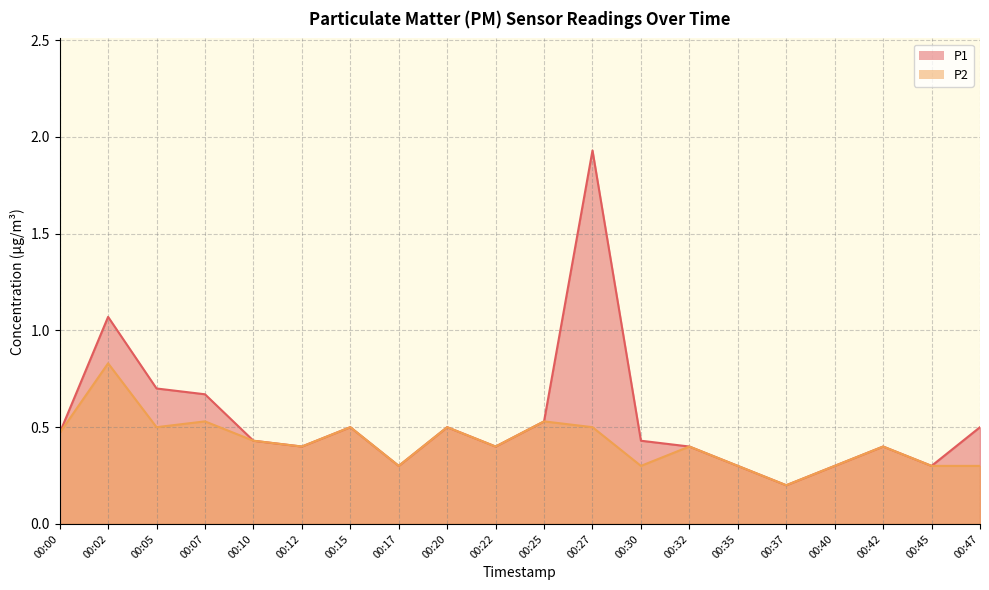

Rank the categories by P2 value from highest to lowest.

00:02, 00:07, 00:25, 00:05, 00:15, 00:20, 00:27, 00:00, 00:10, 00:12, 00:22, 00:32, 00:42, 00:17, 00:30, 00:35, 00:40, 00:45, 00:47, 00:37